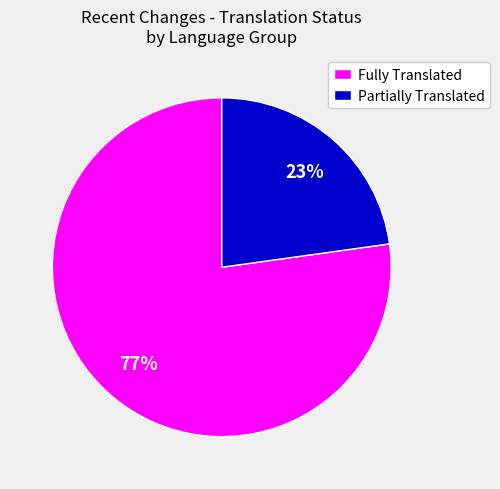

Count the number of slices in the pie.

2